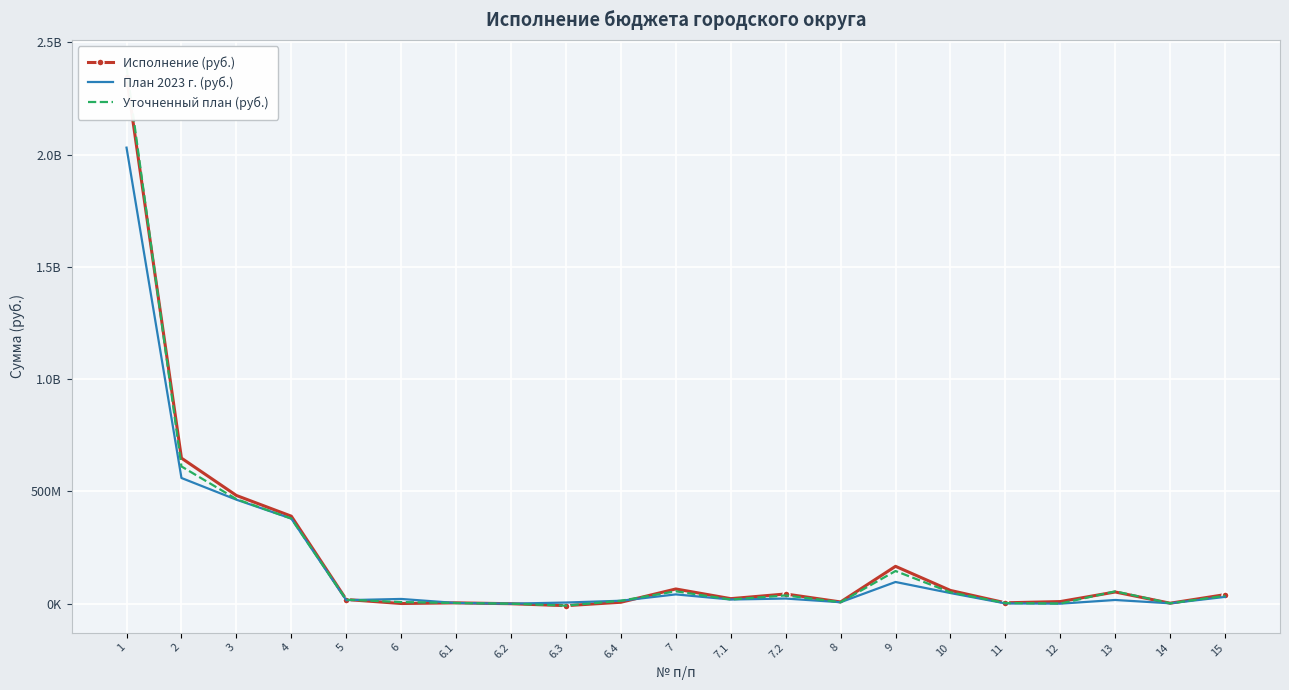

The План 2023 г. (руб.) series shows 30107000.0 at 15. True or false?

True